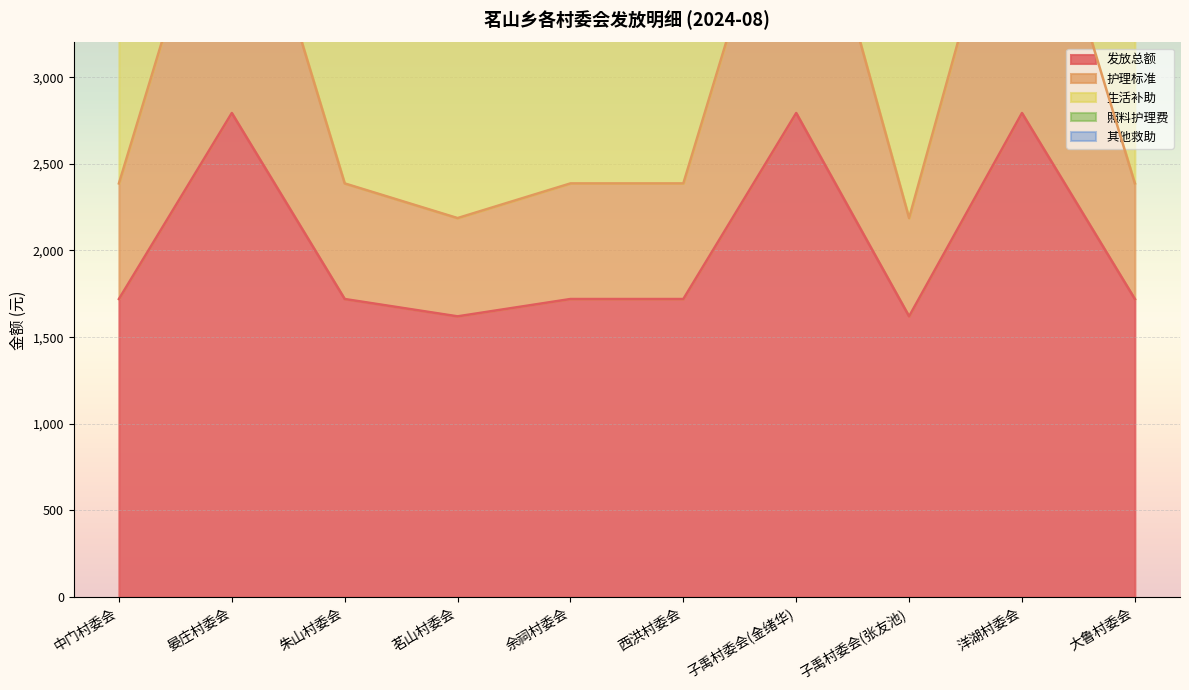

True or false: 护理标准 has more than 1 points higher than both neighbors.

True